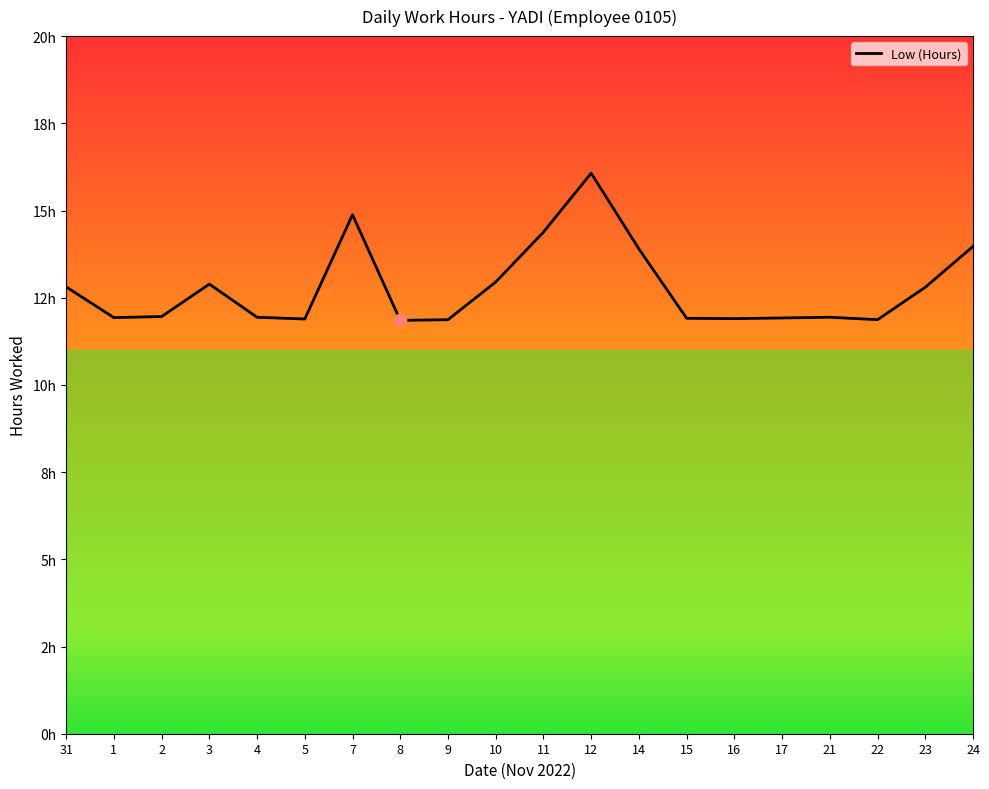

What is the ratio of the value at 31 to the value at 4?

1.1